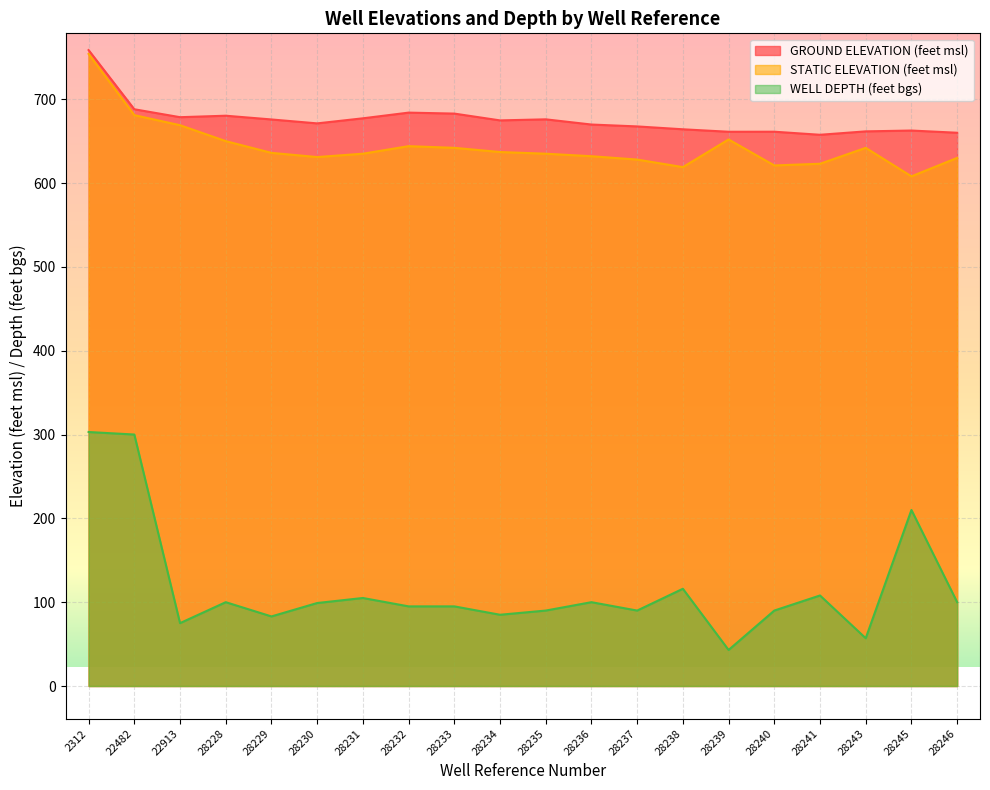

What is the sum of the WELL DEPTH (feet bgs) values at 28239 and 28241?

151.0